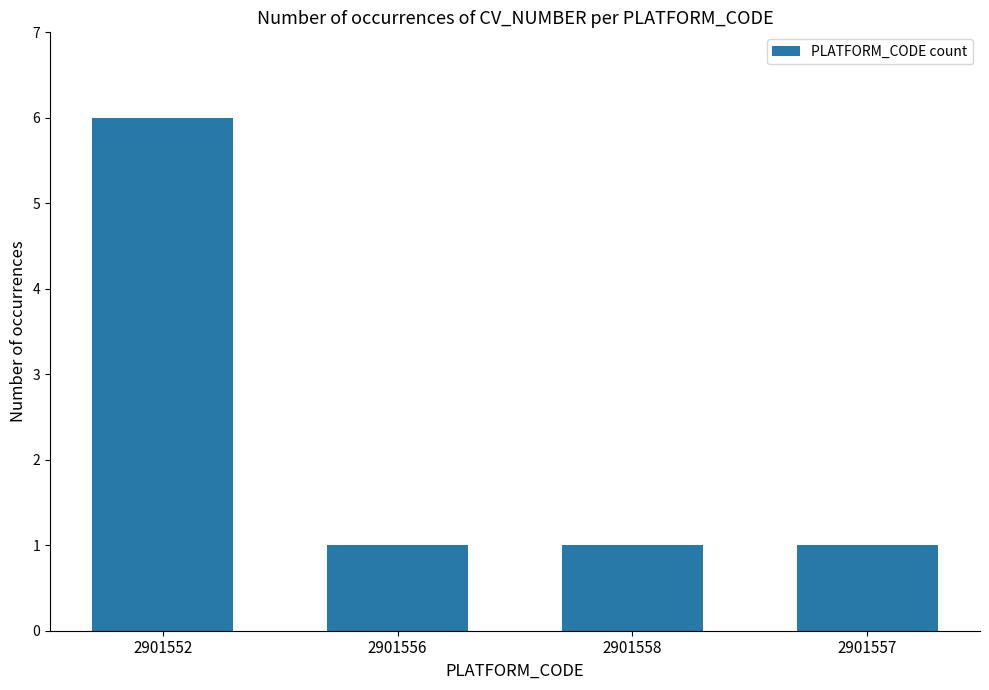

Does the chart contain any negative values?

No